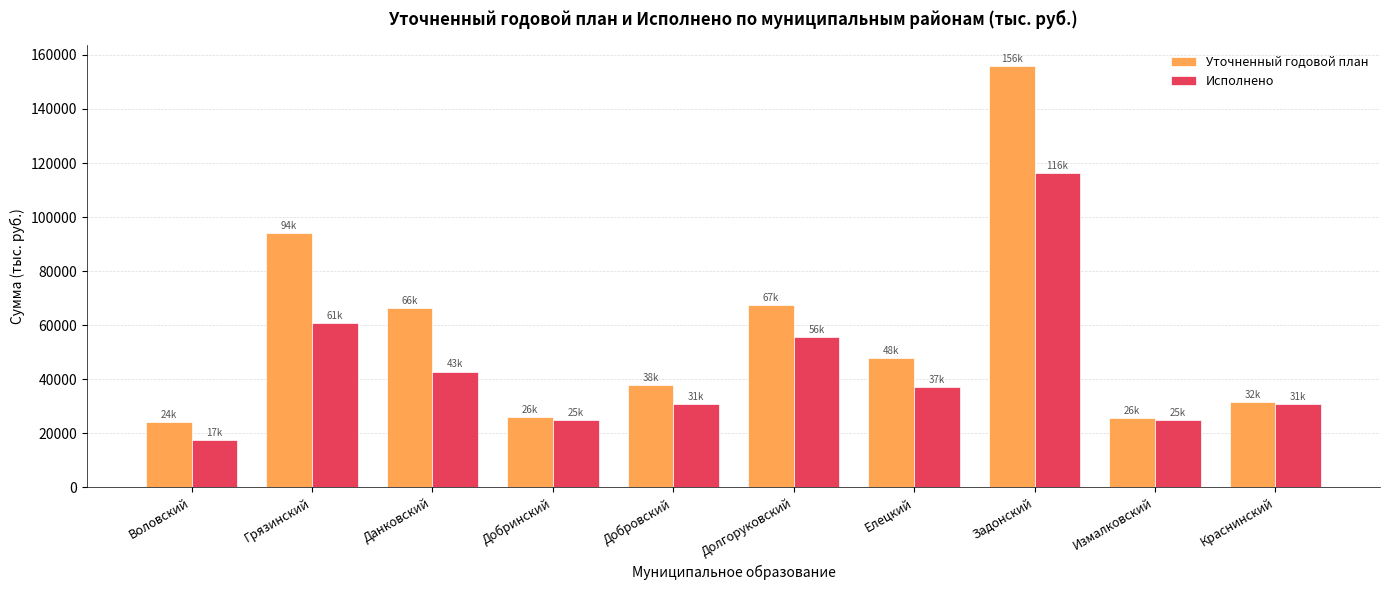

What is the sum of all Исполнено values?

441570.6